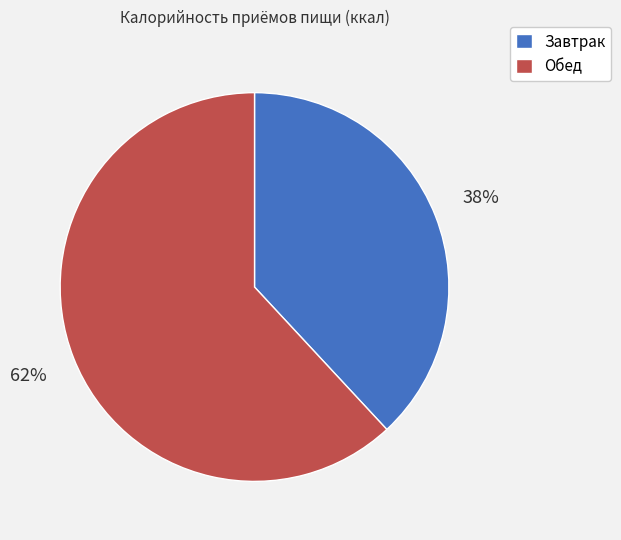

What percentage is the Завтрак slice, to the nearest percent?

38%